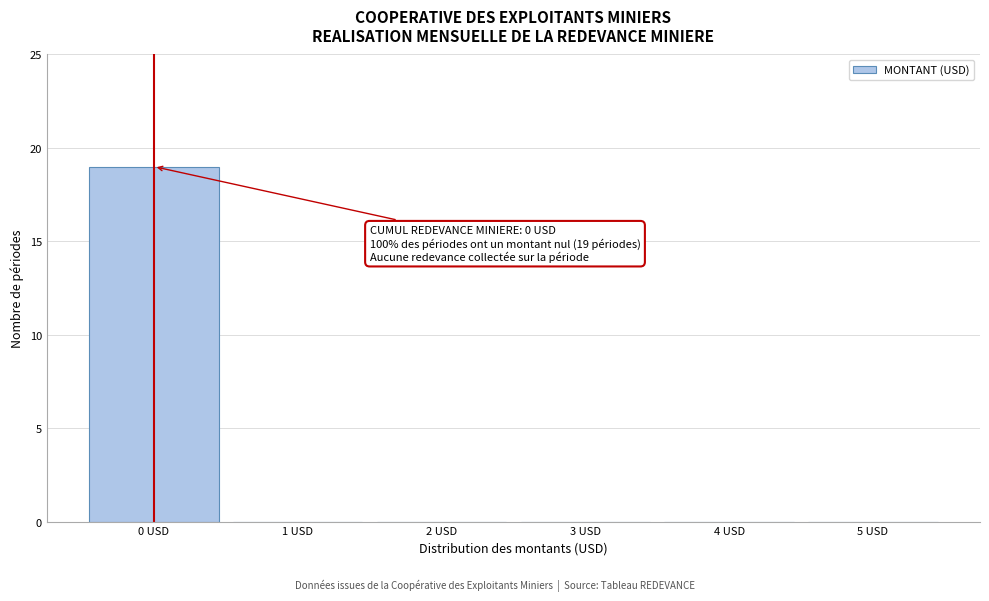

Over which range of the x-axis is the bar tallest?

-0.5 to 0.5